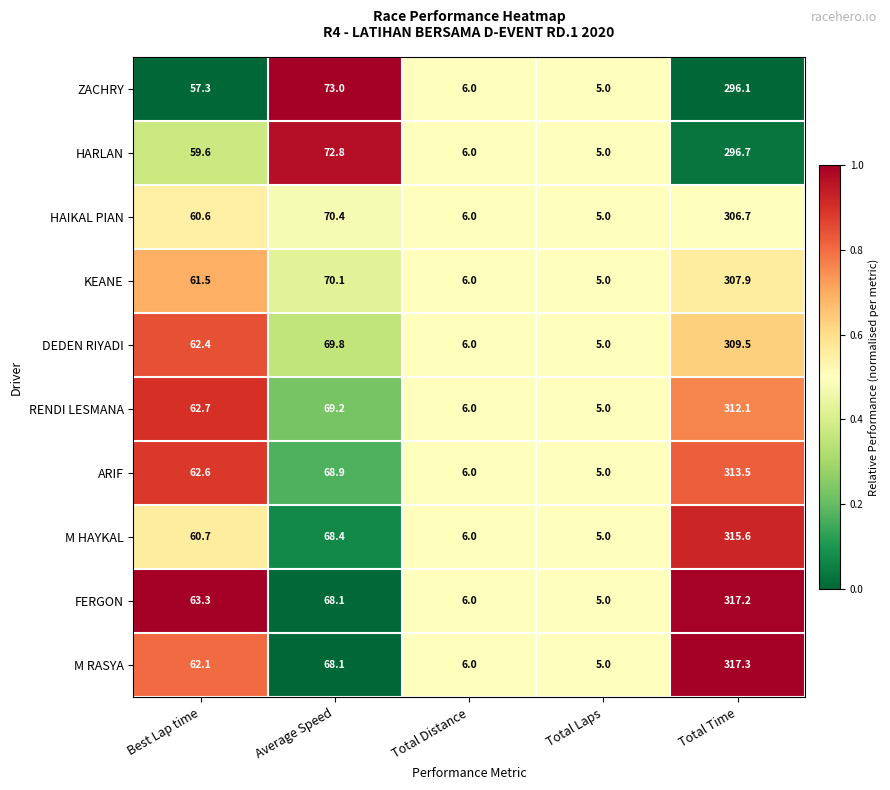

What is the total value across all series at Average Speed?

698.8